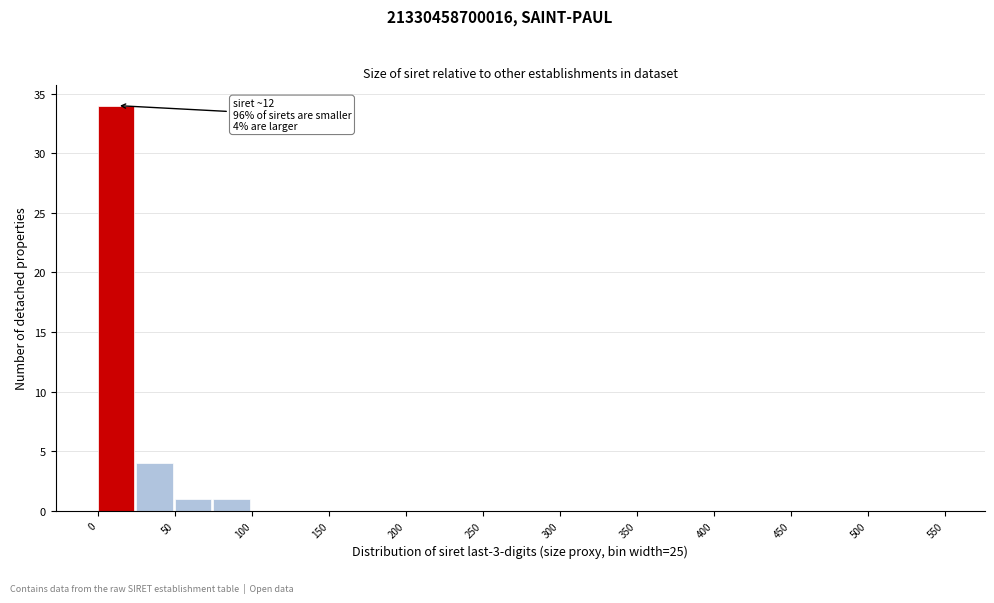

Which range on the x-axis has the tallest bar?

0 to 25